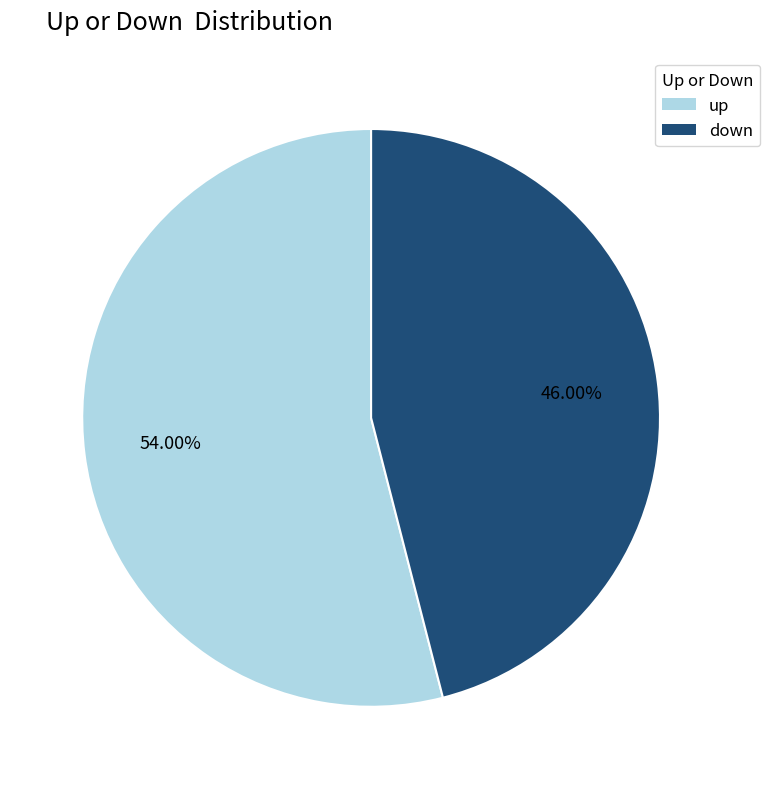

Which has a higher value, down or up?

up